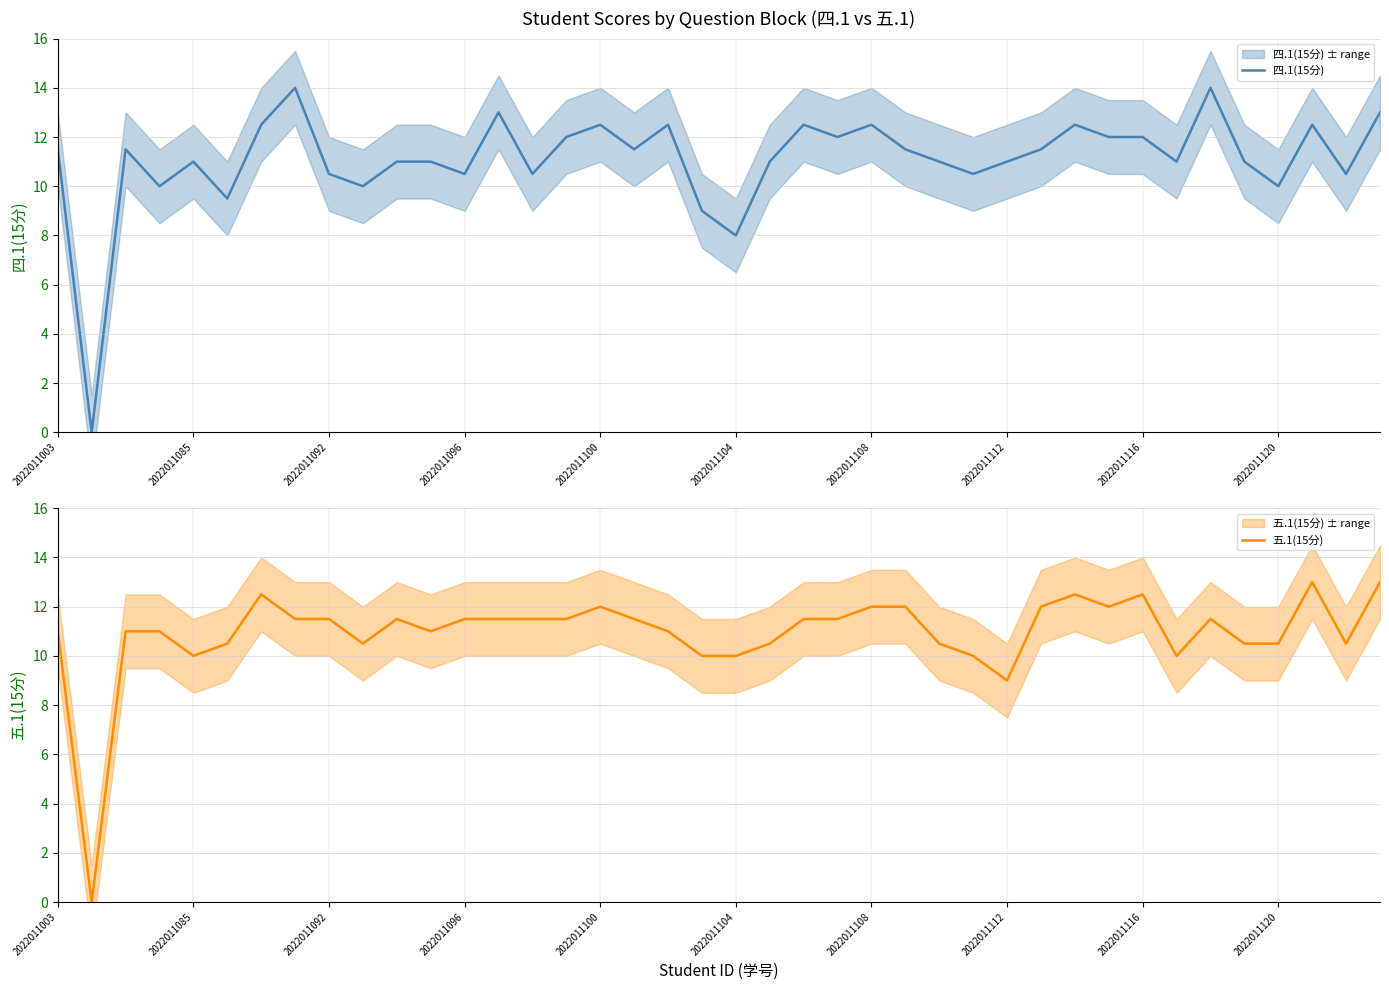

Where is 五.1(15分) nearest to the value 6?

2022011112